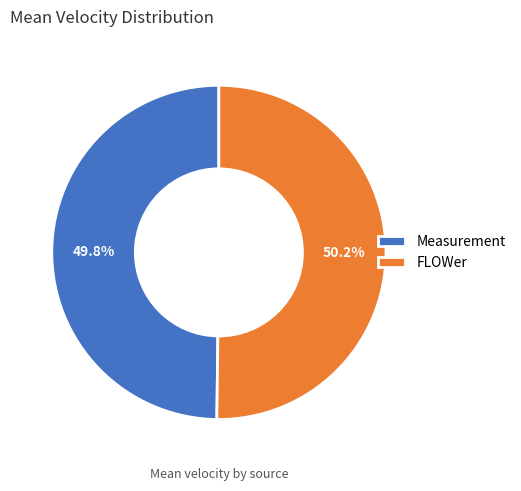

What is the total percentage of FLOWer and Measurement?

100.0%